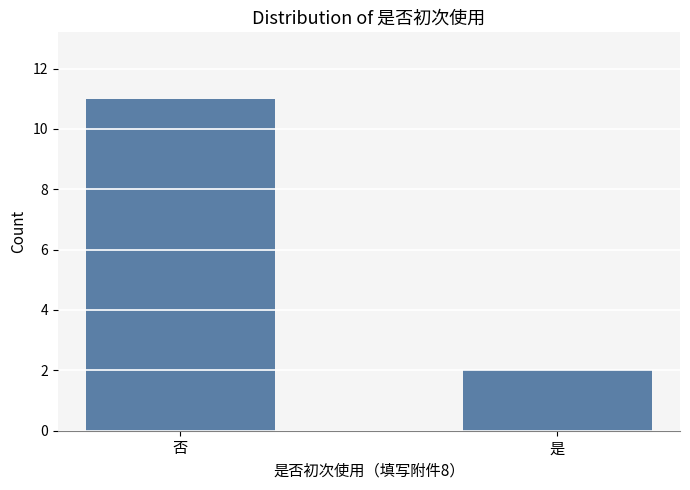

What is the label of the 1st bar from the right?

是